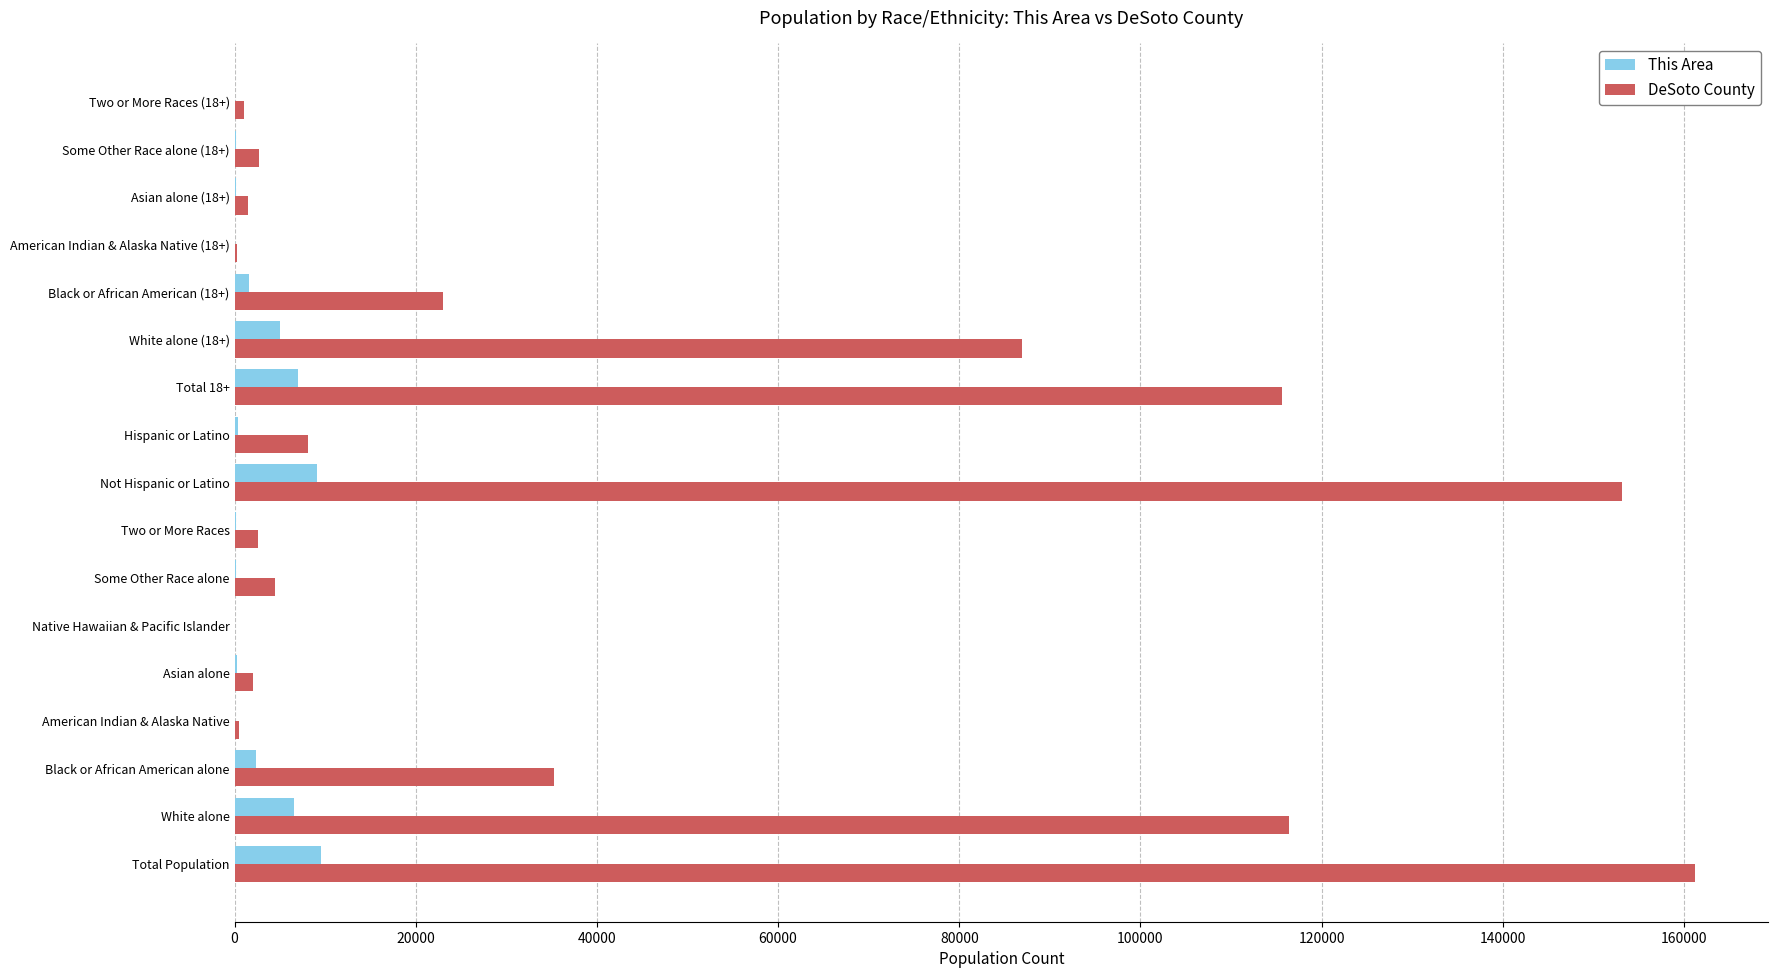

What is the maximum value for DeSoto County?

161252